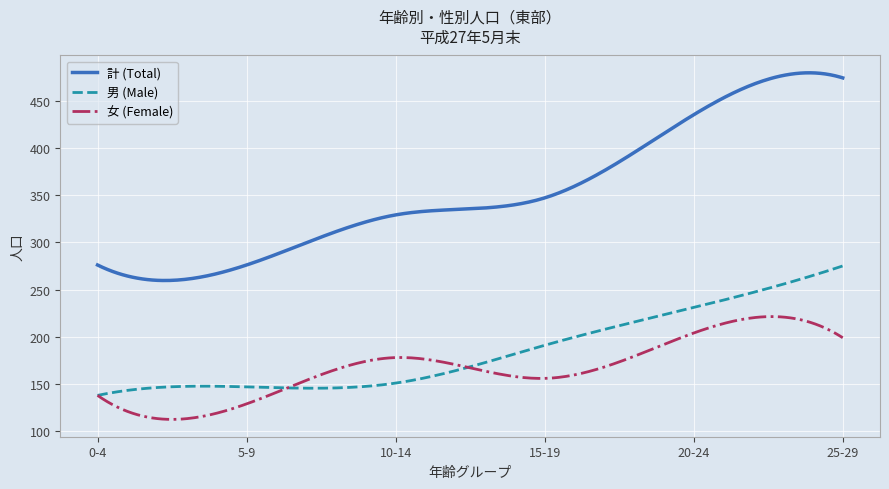

How many categories are shown in the chart?

300